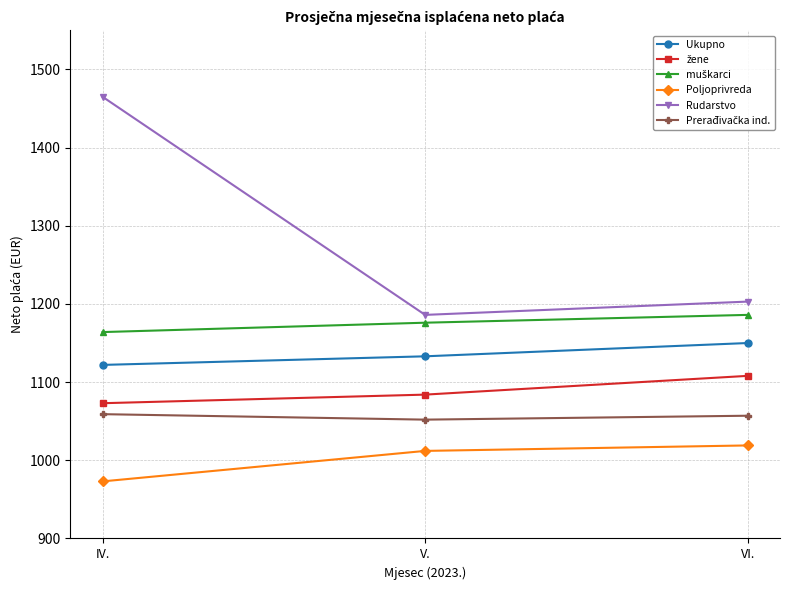

Which series has the widest spread of values?

Rudarstvo